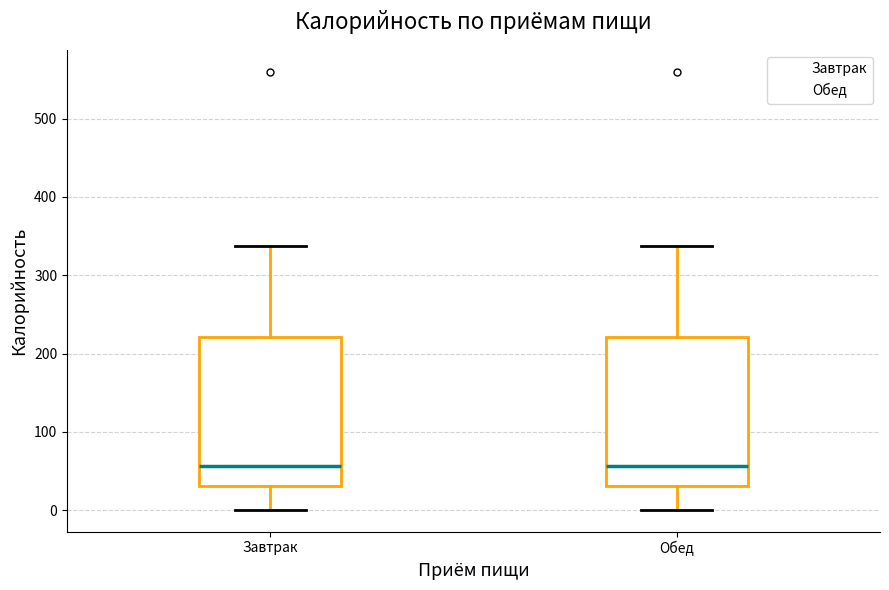

Reading left to right, transcribe this box plot: for each box, give where its median line is, the range the box spans, and where its two whiskers end, as read against the y-axis. The values are not printed on the chart, so give them approximately, as read against the axis.

Завтрак: median 60, box 30 to 220, whiskers 0 to 340
Обед: median 60, box 30 to 220, whiskers 0 to 340